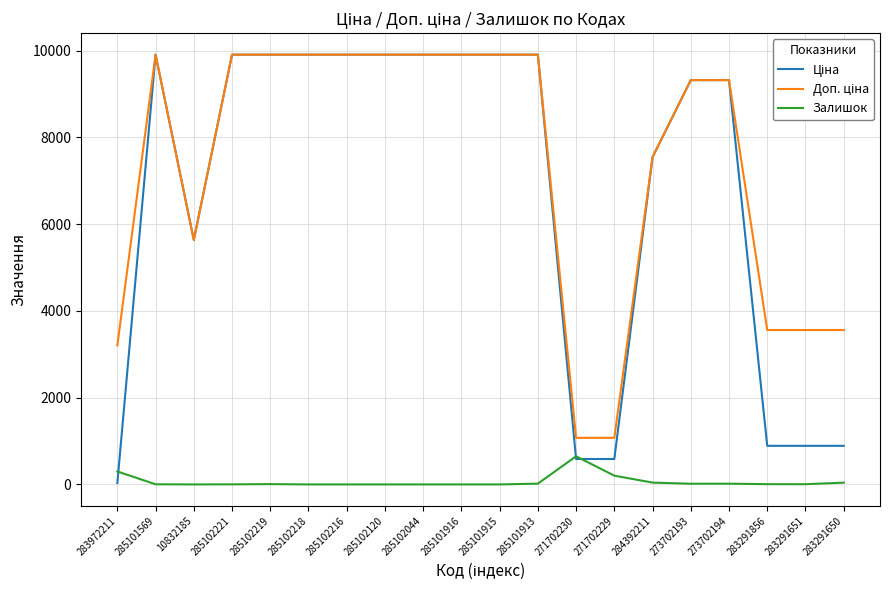

What is the highest value of the Залишок series?

649.0